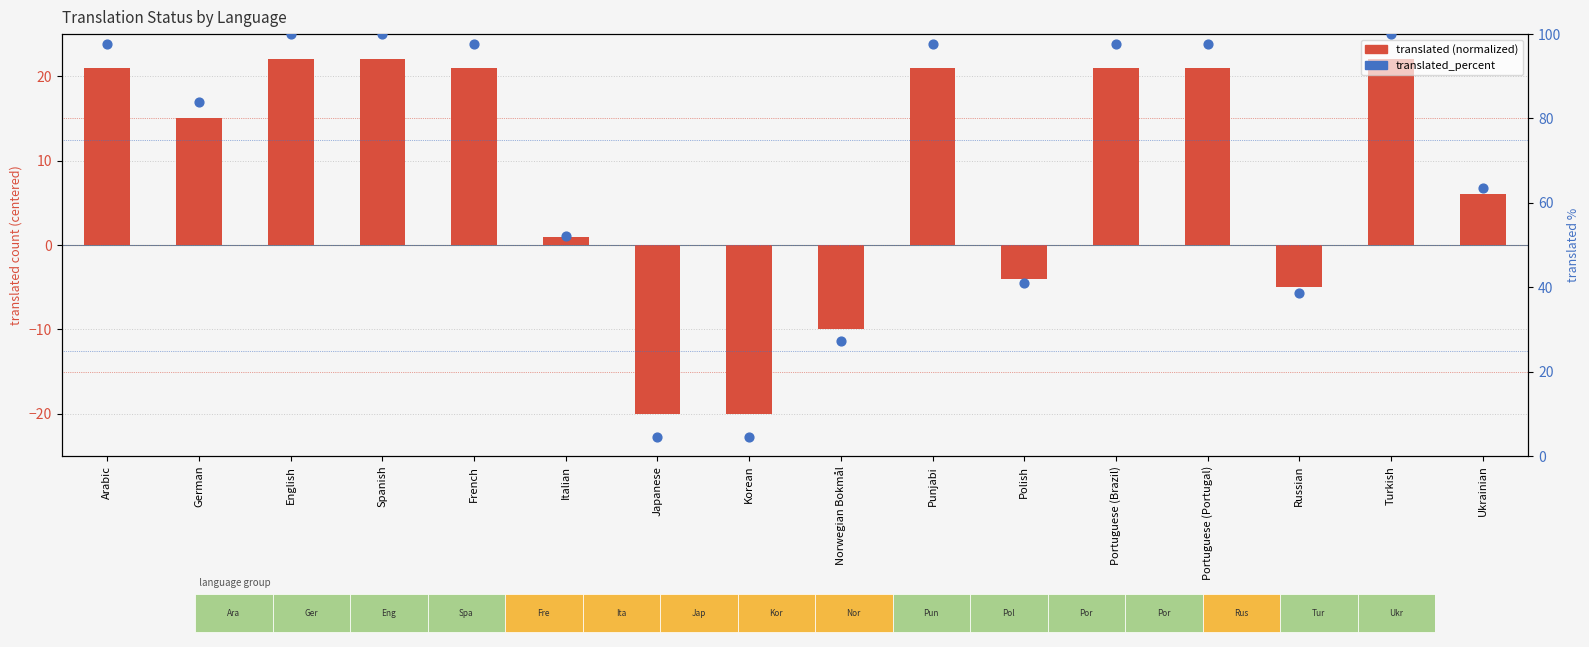

Which series has the widest spread of Y values?

translated_percent